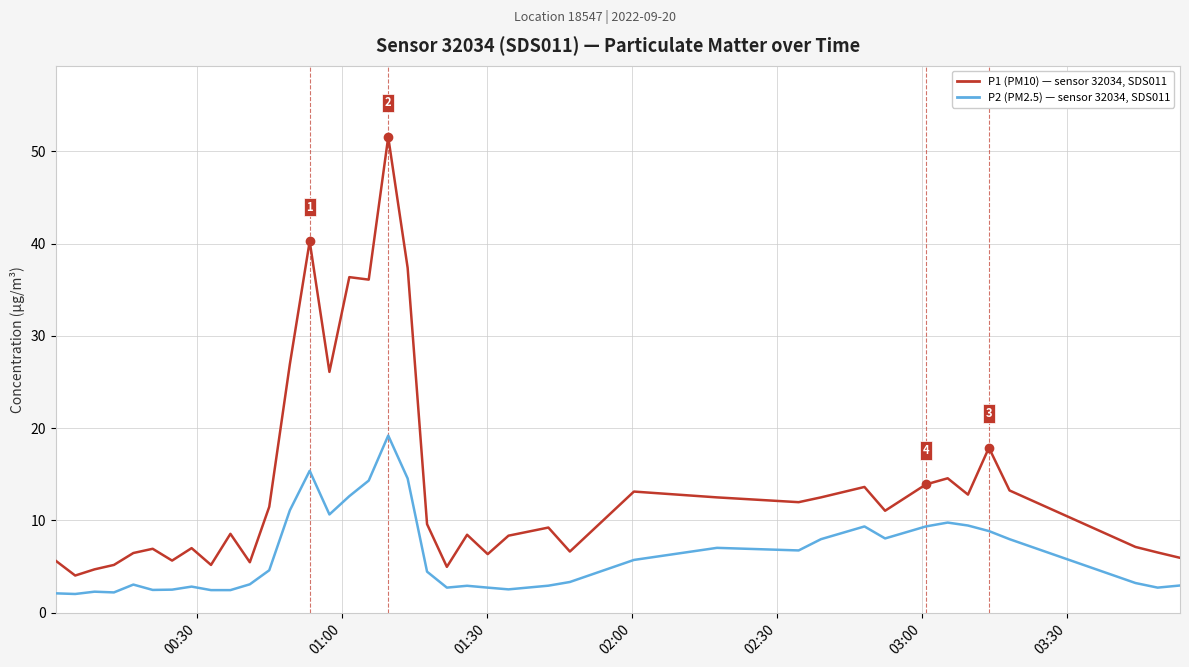

What is the smallest value displayed?

2.0